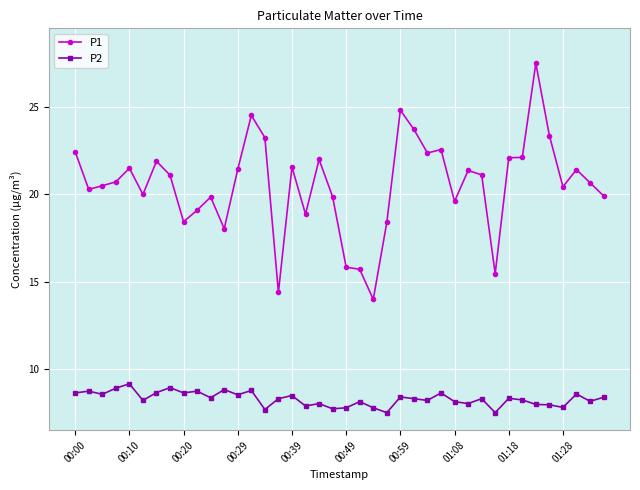

What is the sum of all P1 values?

821.5